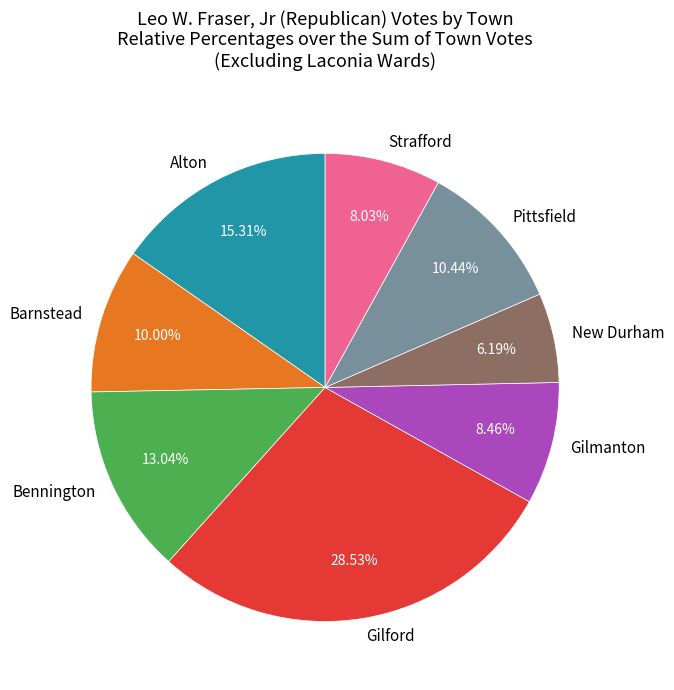

Which category has the smallest portion of the pie?

New Durham